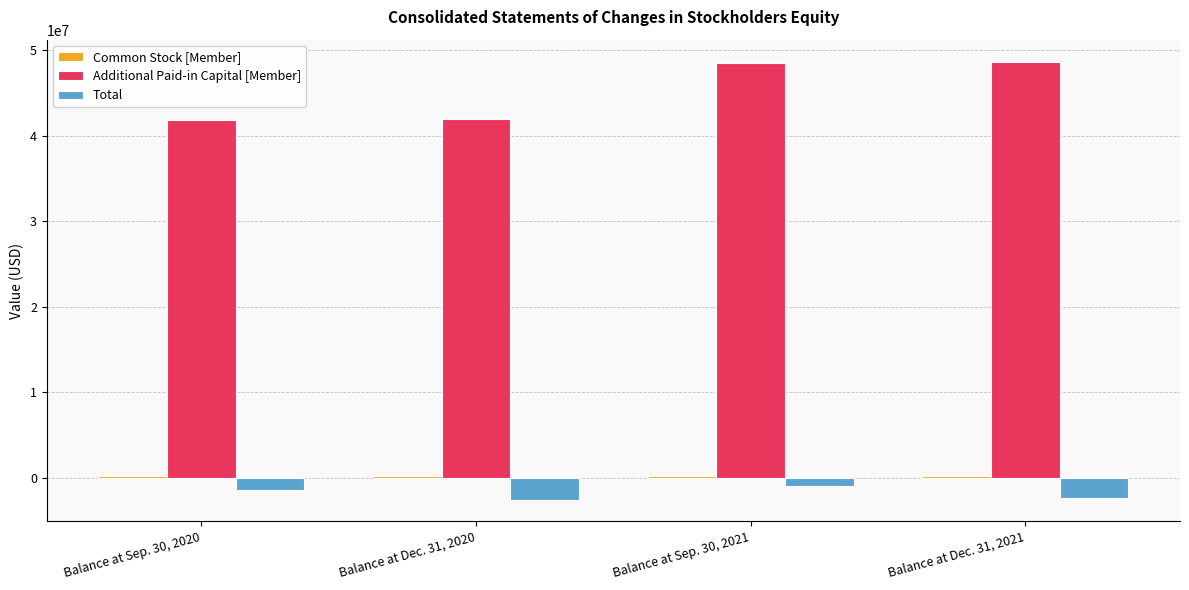

How many bars are there in total?

12